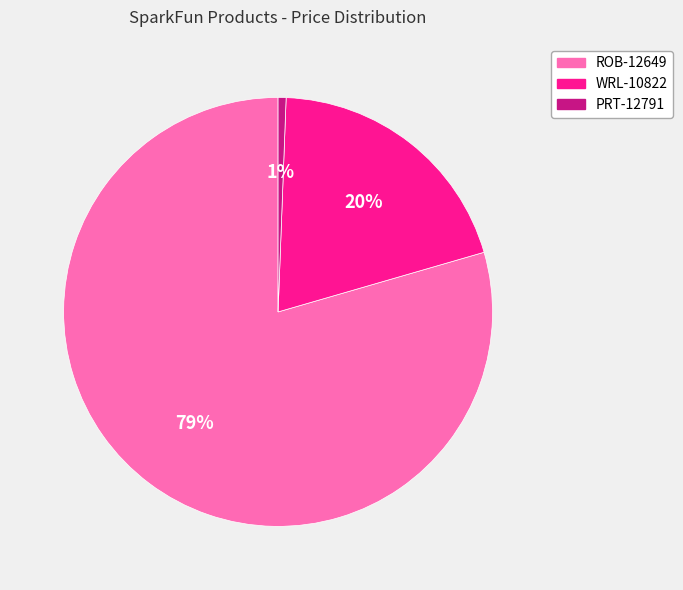

To the nearest percent, what is the combined percentage of ROB-12649 and WRL-10822?

99%